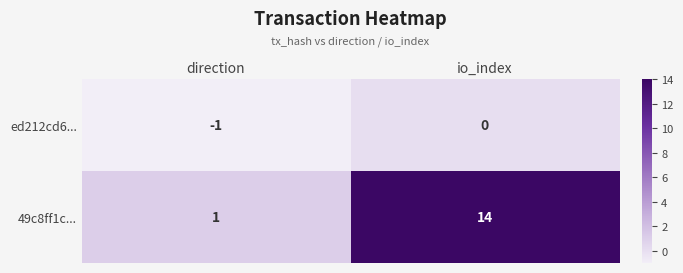

List the series in order of their overall mean, lowest first.

ed212cd6..., 49c8ff1c...